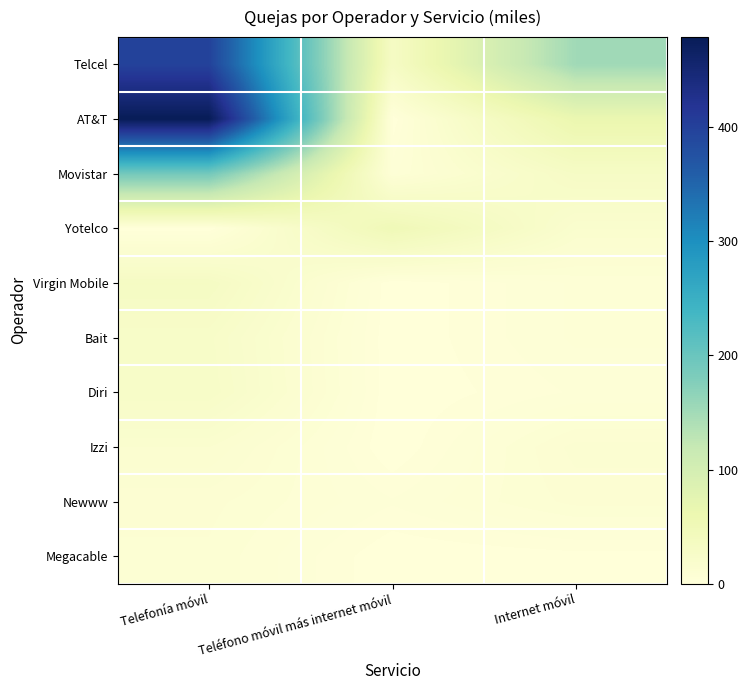

At how many categories does at least one series exceed 287?

1